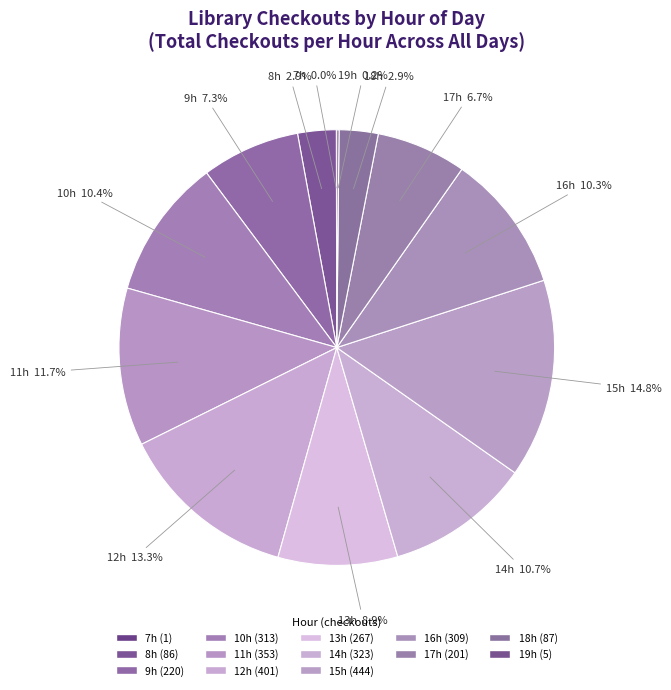

Between 12h and 8h, which is larger?

12h